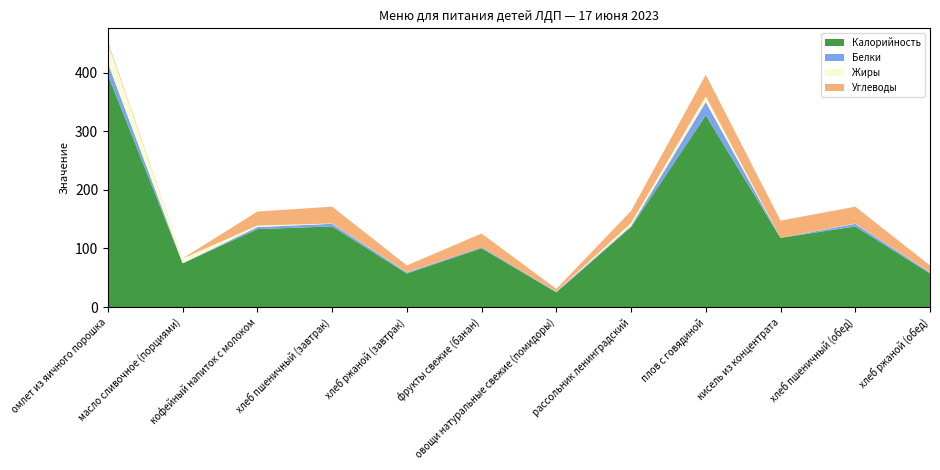

Reading right to left, list all the values displayed in this chart.

Калорийность: 57.2	137.6	118.0	327.0	136.3	25.0	100.4	57.2	137.6	133.0	74.6	396.0
Белки: 1.9	4.5	0.0	22.9	2.1	1.2	1.5	1.9	4.5	3.5	0.1	20.2
Жиры: 0.4	0.5	0.0	9.8	5.1	0.2	0.0	0.4	0.5	2.6	8.2	33.6
Углеводы: 11.5	28.7	29.5	36.8	20.5	4.6	23.6	11.5	28.7	23.9	0.1	3.2